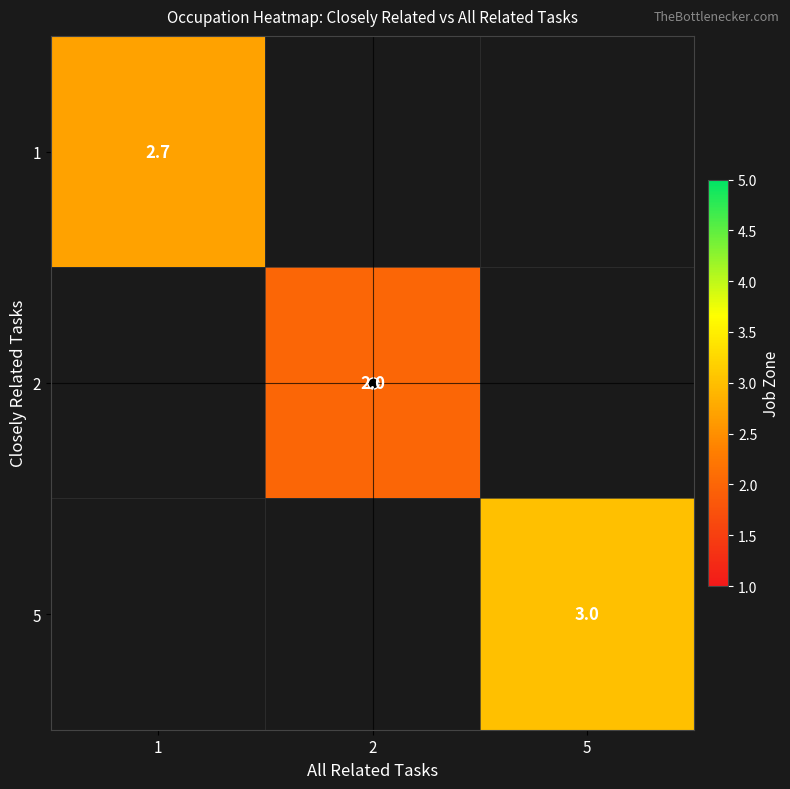

At how many categories does at least one series exceed 2?

2